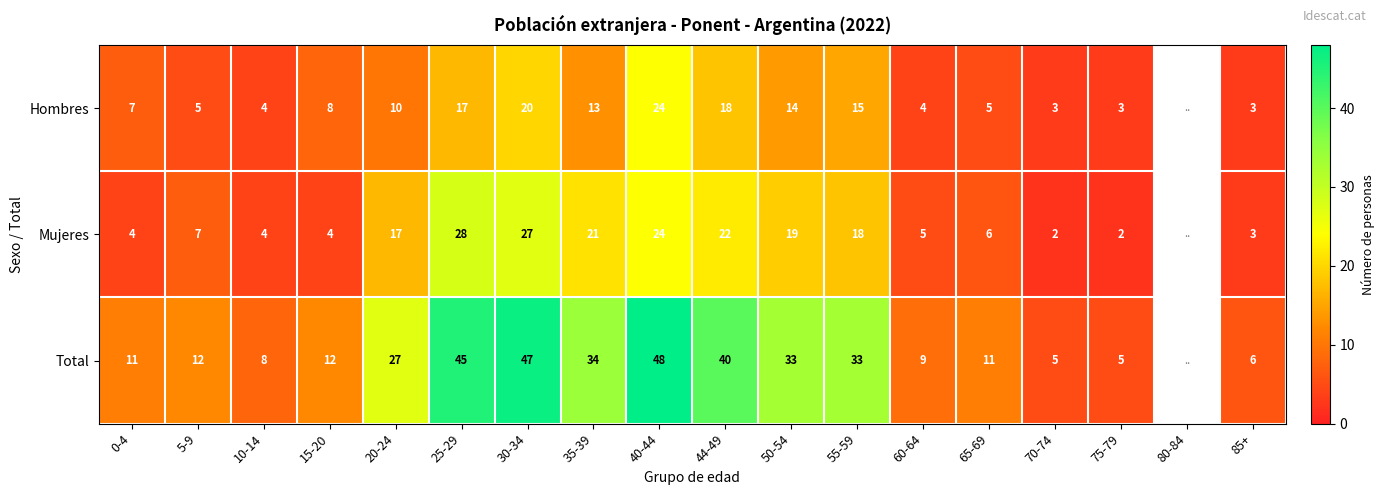

How many series are shown in this chart?

3